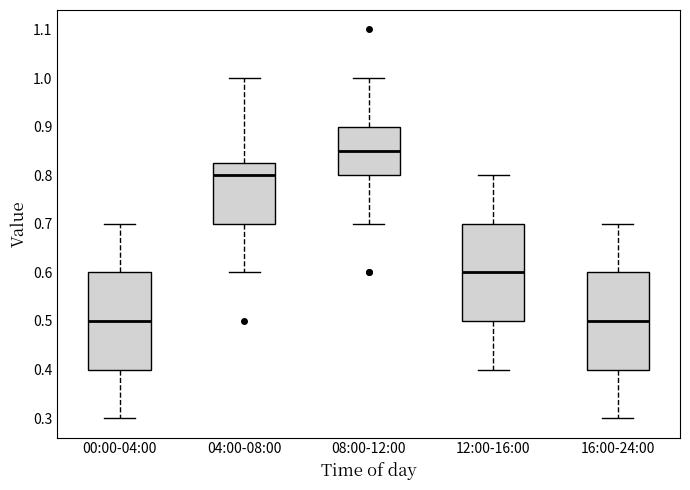

Reading left to right, read every box against the y-axis: the position of its median line, the range the box covers, and the ends of its whiskers. The values are not printed on the chart, so give them approximately, as read against the axis.

00:00-04:00: median 0.50, box 0.40 to 0.60, whiskers 0.30 to 0.70
04:00-08:00: median 0.80, box 0.70 to 0.83, whiskers 0.60 to 1.00
08:00-12:00: median 0.85, box 0.80 to 0.90, whiskers 0.70 to 1.00
12:00-16:00: median 0.60, box 0.50 to 0.70, whiskers 0.40 to 0.80
16:00-24:00: median 0.50, box 0.40 to 0.60, whiskers 0.30 to 0.70